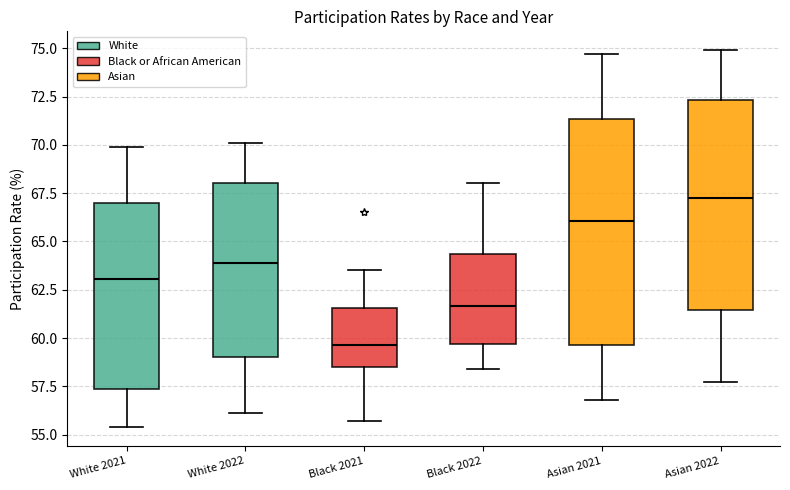

Which box's median line is the lowest?

Black 2021